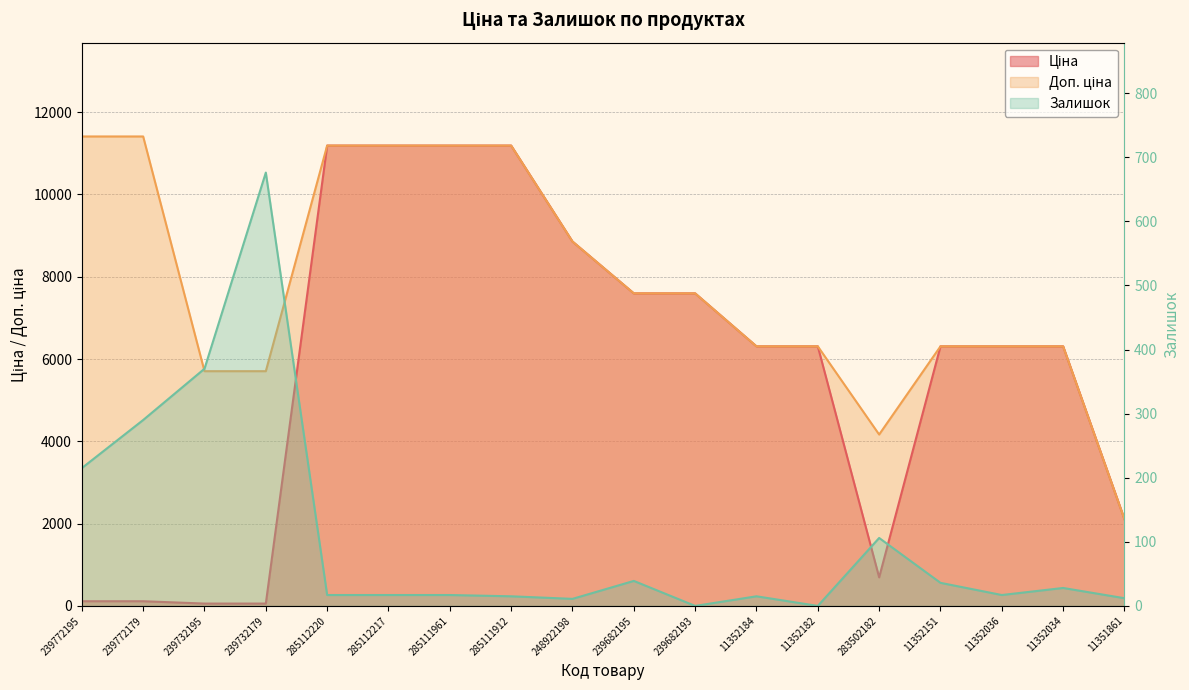

What is the difference between the maximum and second lowest values in the Ціна series?

11131.1